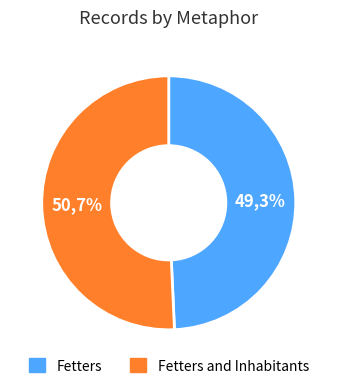

True or false: Fetters accounts for 49% of the total.

True